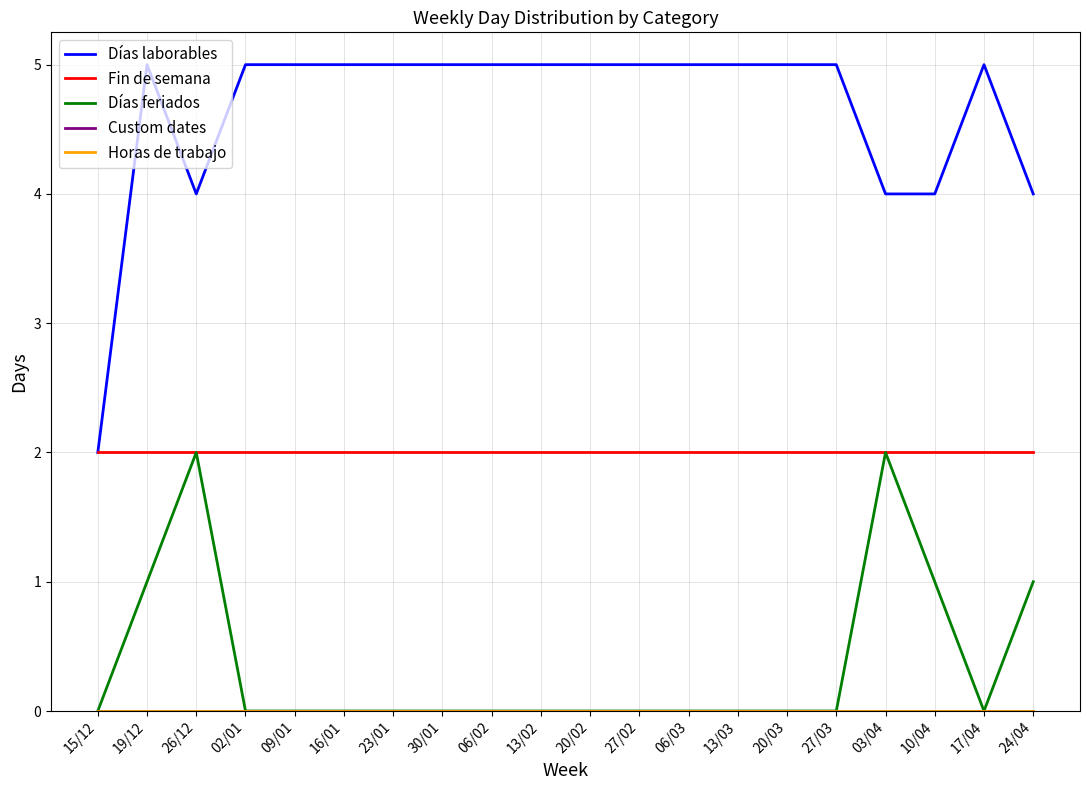

What is the label of the 16th point from the right?

09/01